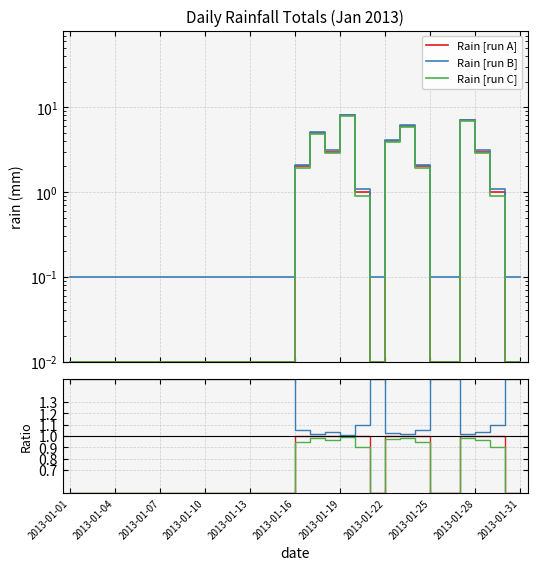

True or false: Rain [run B] and Rain [run A] cross at least once.

False